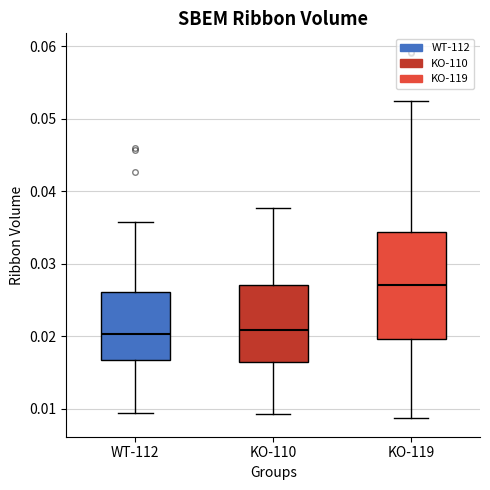

Where does the lower whisker of the box for KO-110 end on the y-axis? The values are not printed on the chart, so give them approximately, as read against the axis.

0.009